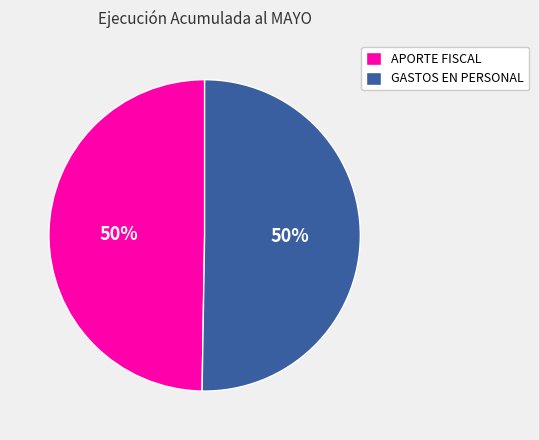

What percentage is the APORTE FISCAL slice, to the nearest percent?

50%